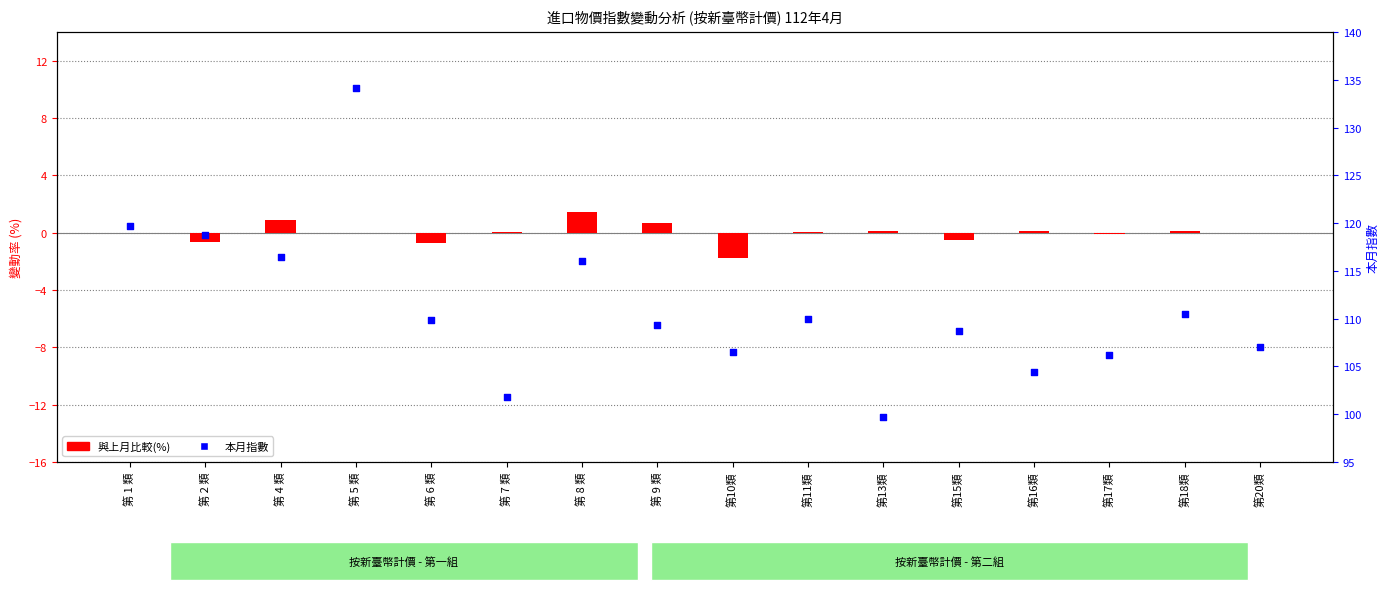

What are all the series names shown in the legend?

與上月比較(%), 本月指數